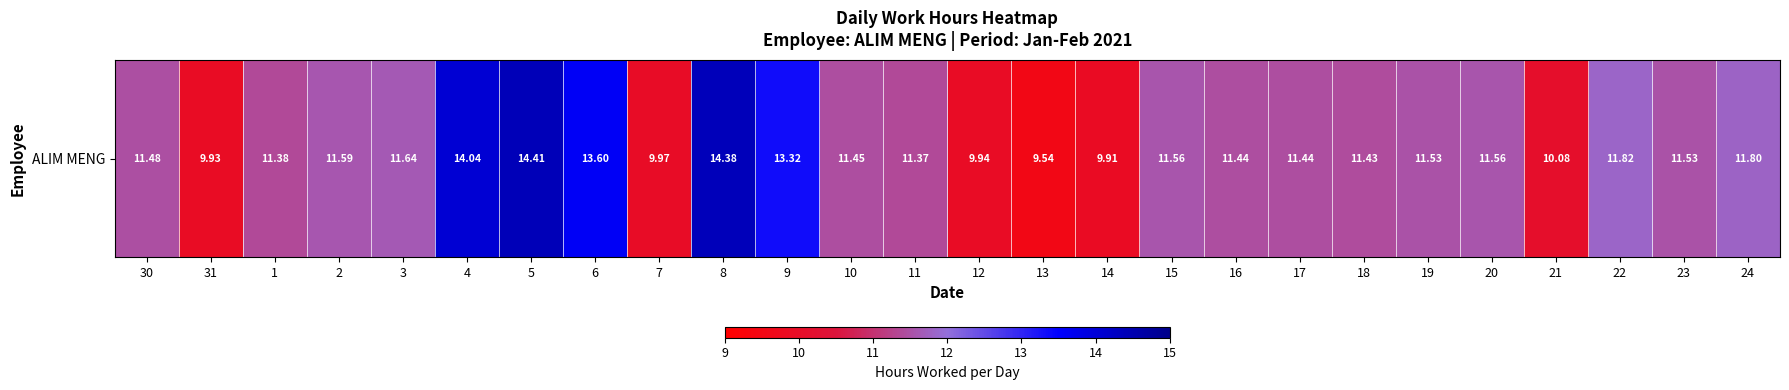

What is the difference between the maximum and minimum values?

4.9